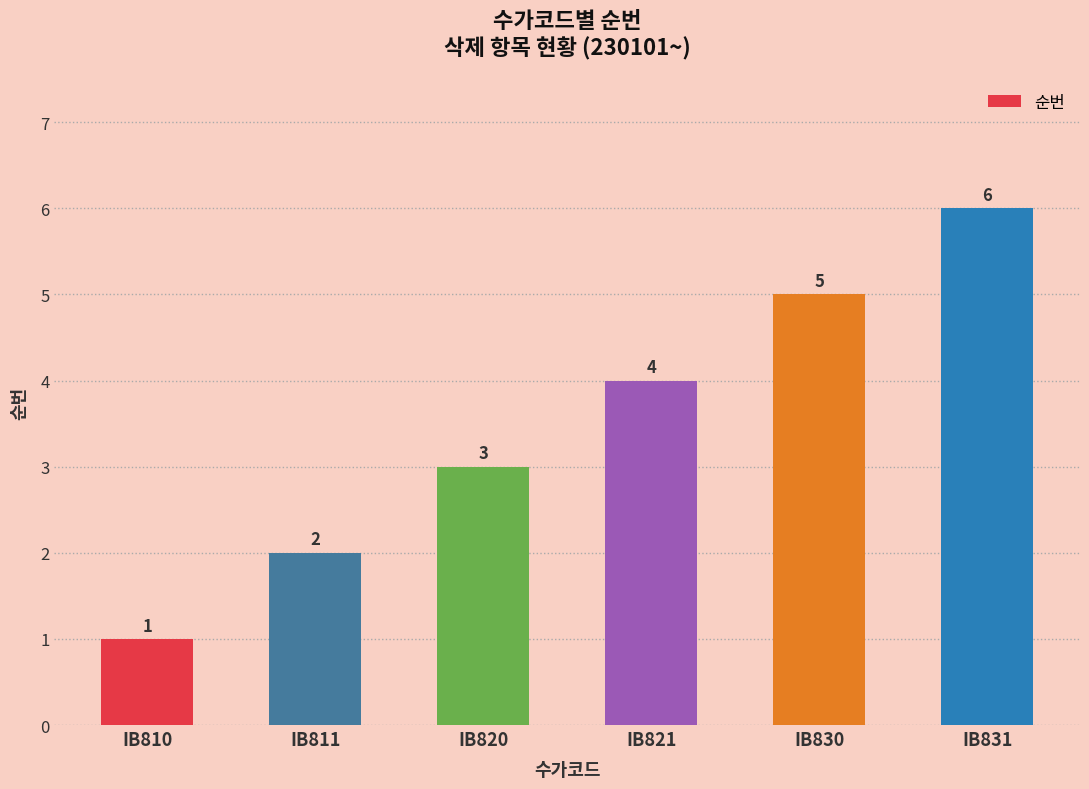

What is the average value?

4